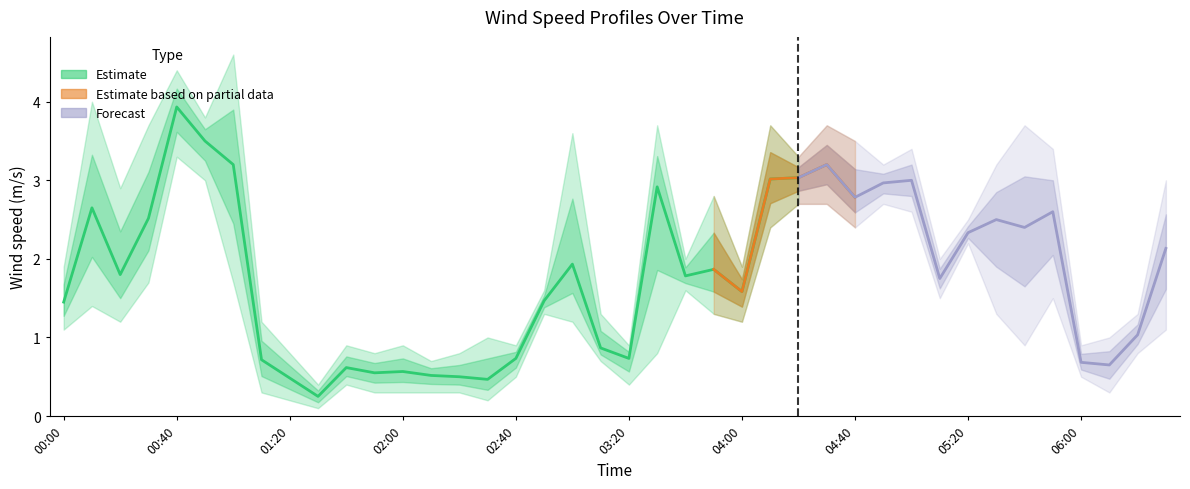

What is the minimum value shown in the chart?

0.1